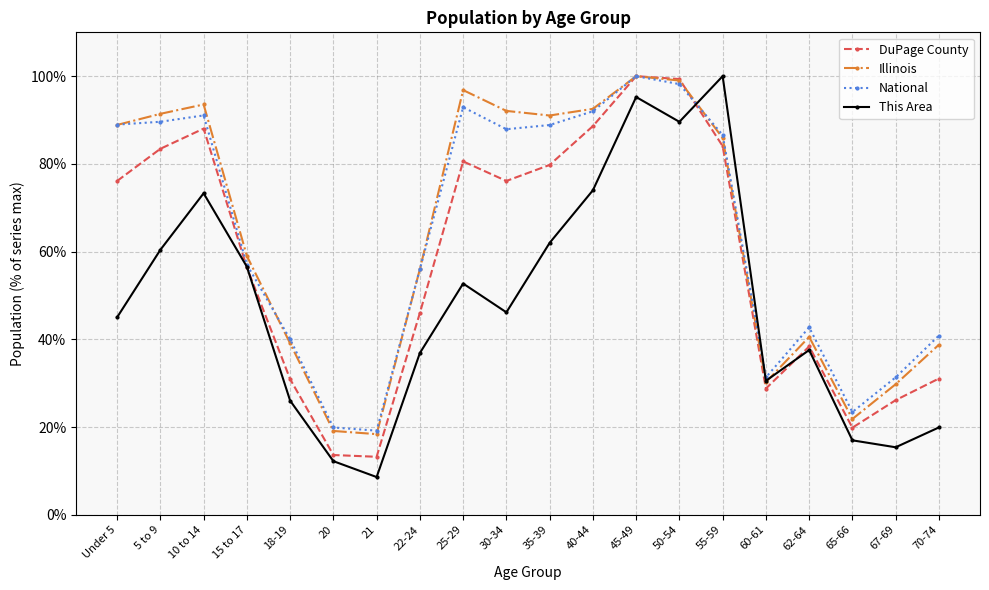

Is it true that This Area equals 156.2 at 50-54?

False